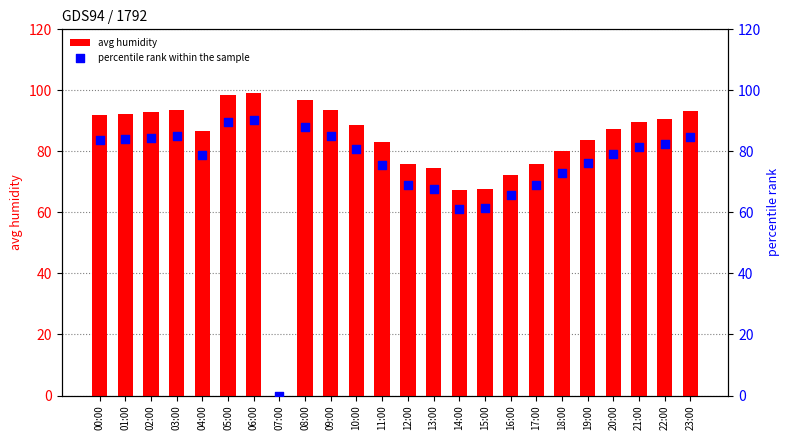

Which series has the largest Y range (max minus min)?

avg humidity